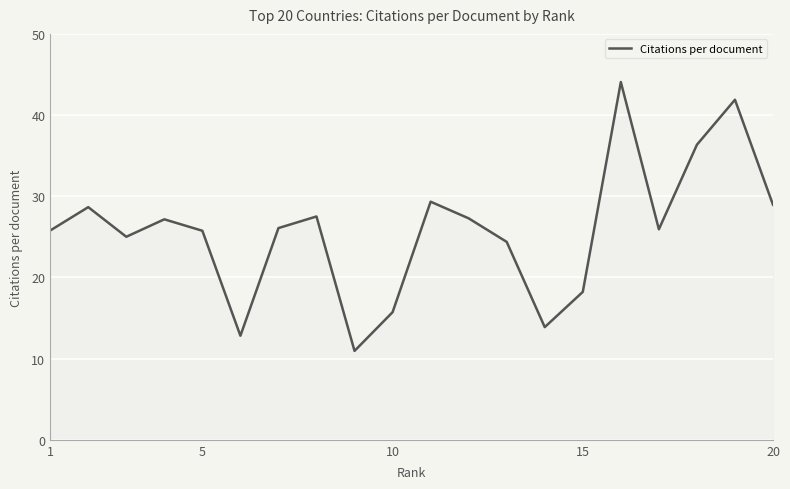

What is the maximum value shown in the chart?

44.1